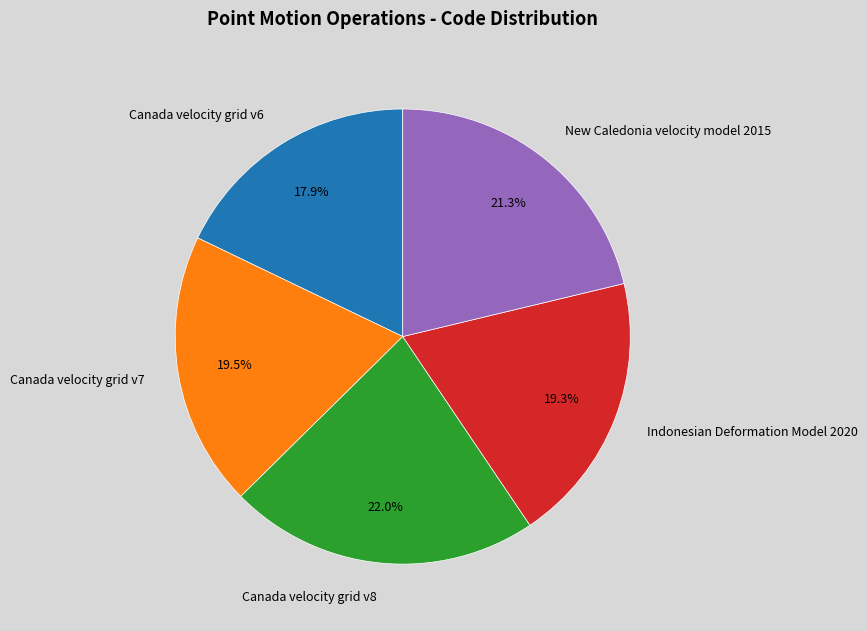

Is it true that Indonesian Deformation Model 2020 is 19% of the pie?

True